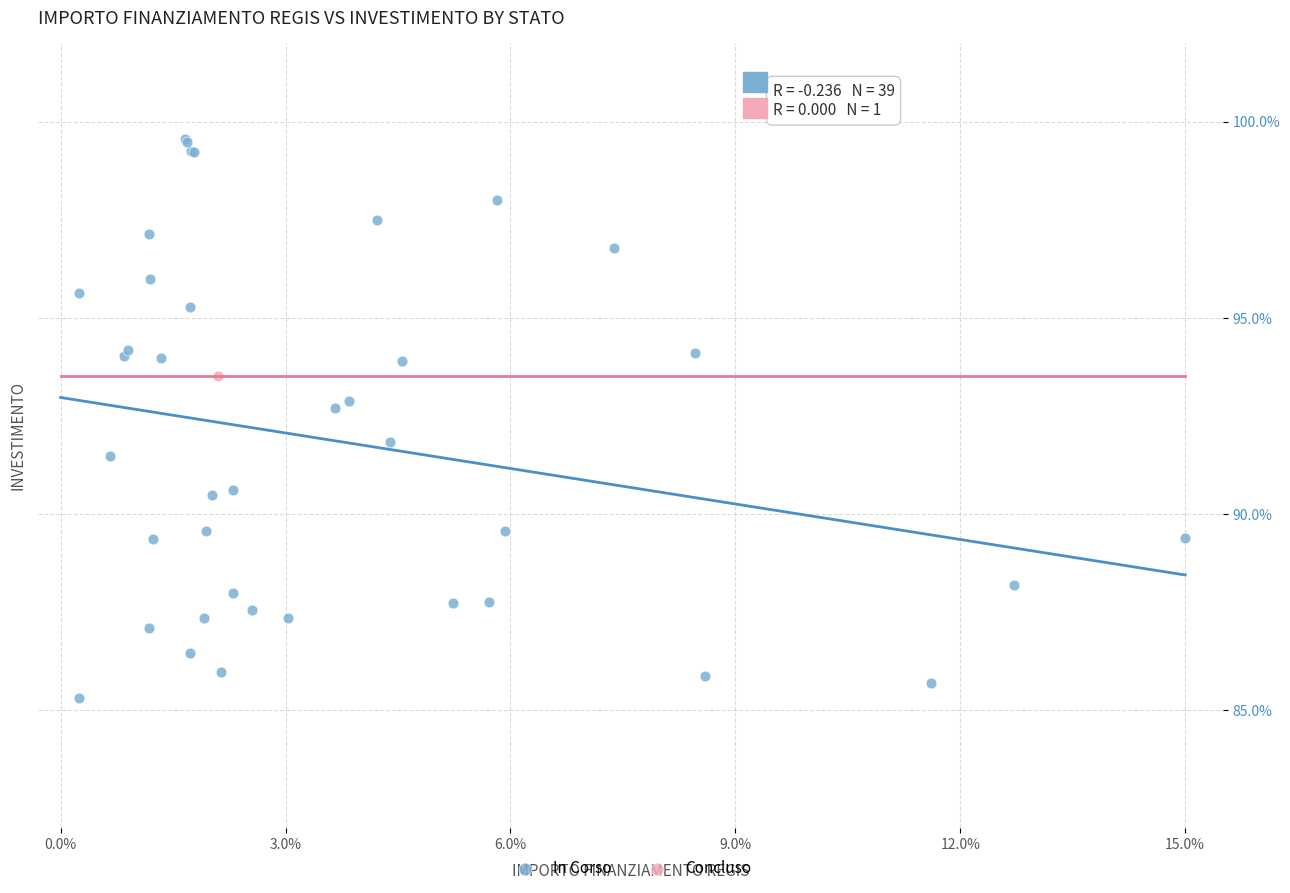

What are all the series names shown in the legend?

In Corso, Concluso